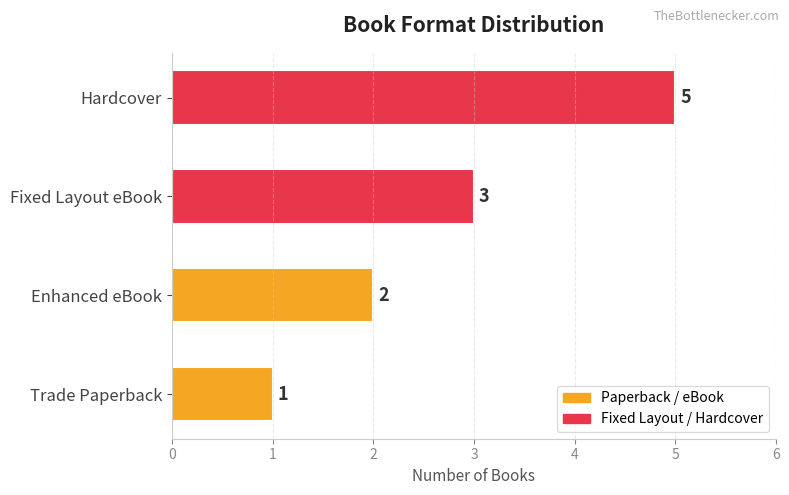

Is it true that the value at Trade Paperback is 1?

True